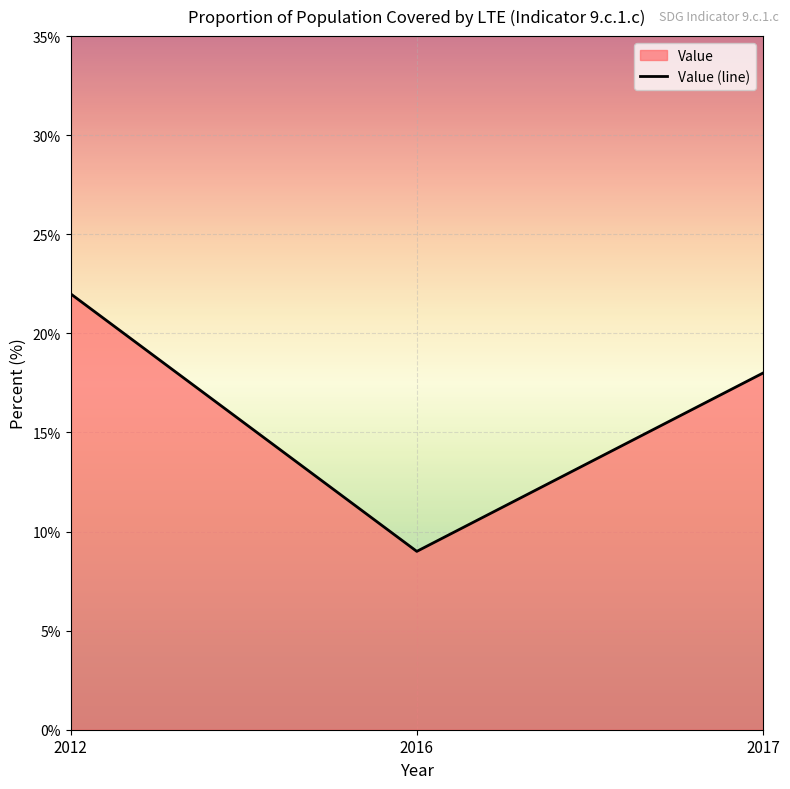

How many values exceed 18?

1